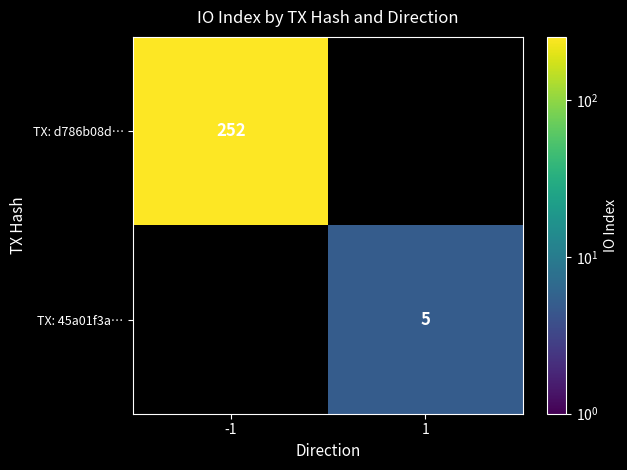

Is it true that TX: d786b08d… equals 414 at -1?

False